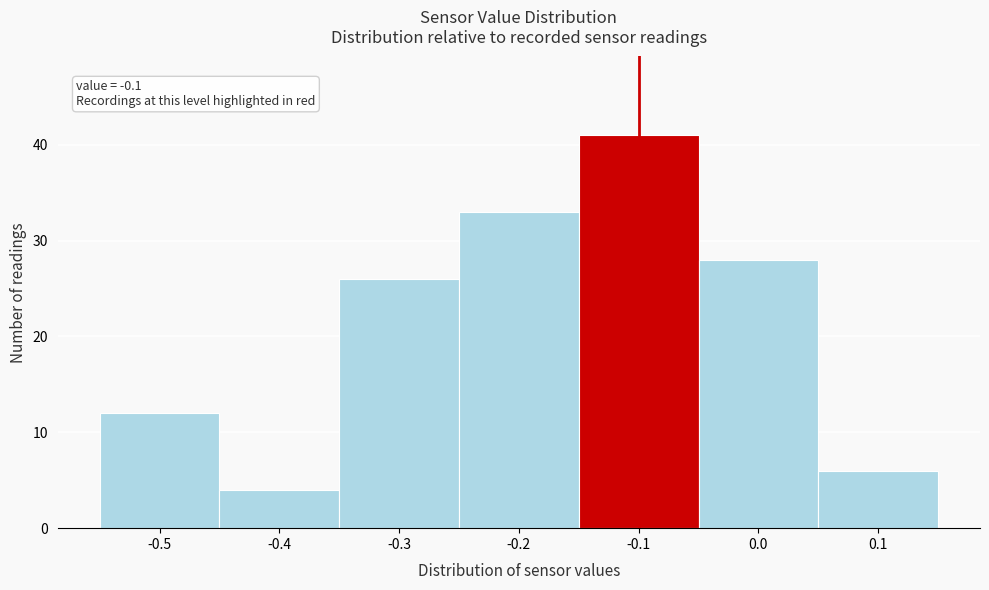

Which range on the x-axis has the tallest bar?

-0.15 to -0.05